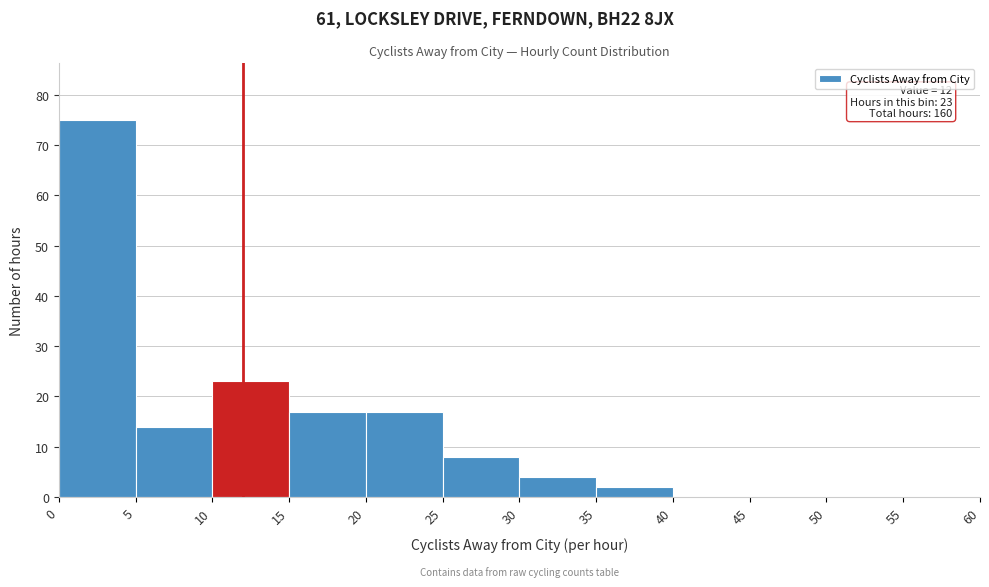

Over which range of the x-axis is the bar tallest?

0 to 5